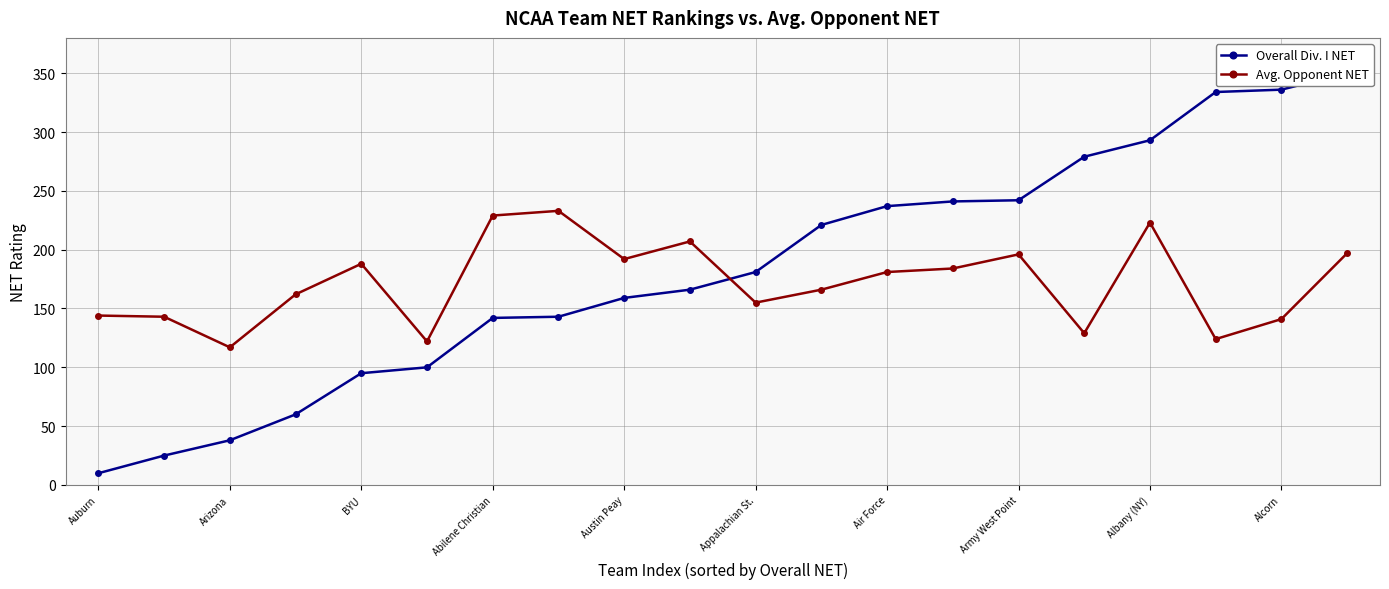

What is the minimum value for Avg. Opponent NET?

117